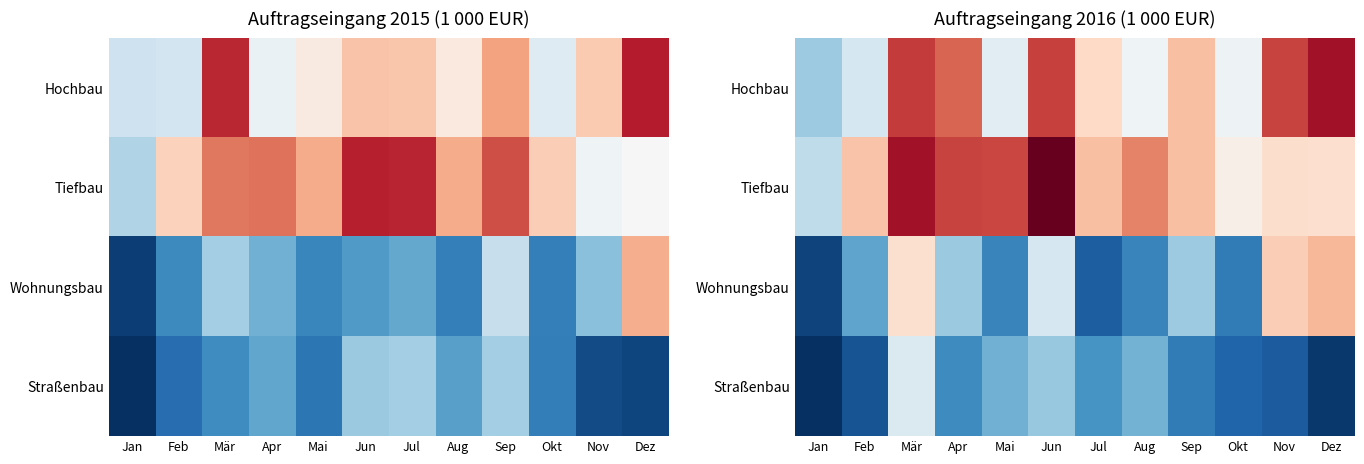

What is the minimum value shown in the chart?

15047